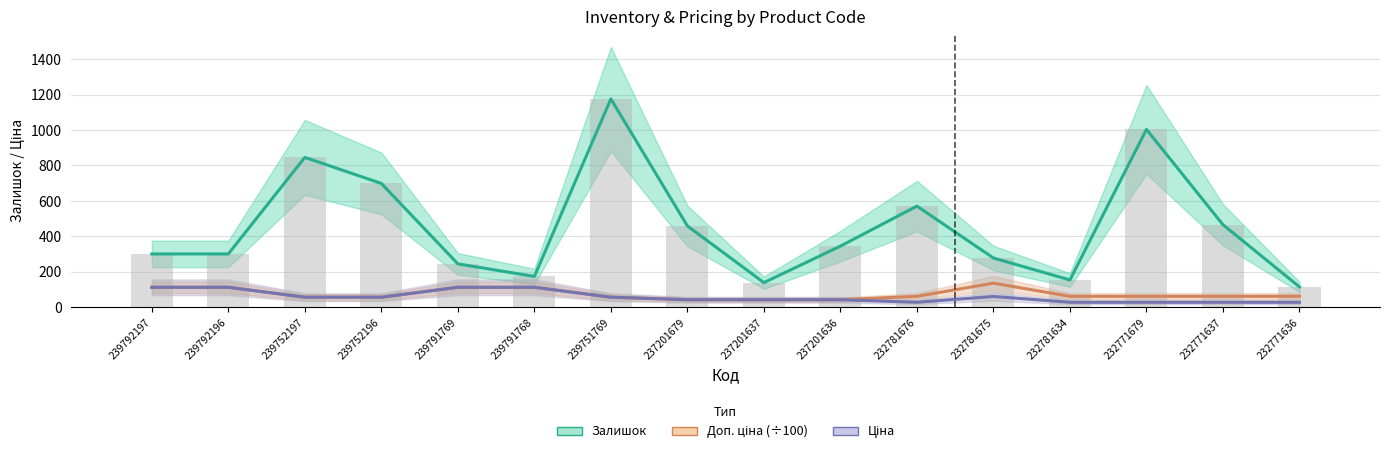

Is it true that Залишок equals 136.4 at 237201679?

False